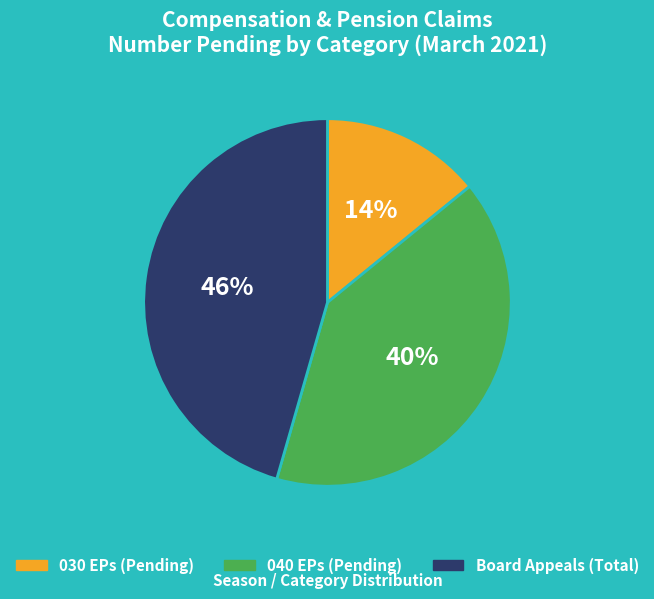

To the nearest percent, what is the average slice percentage?

33%